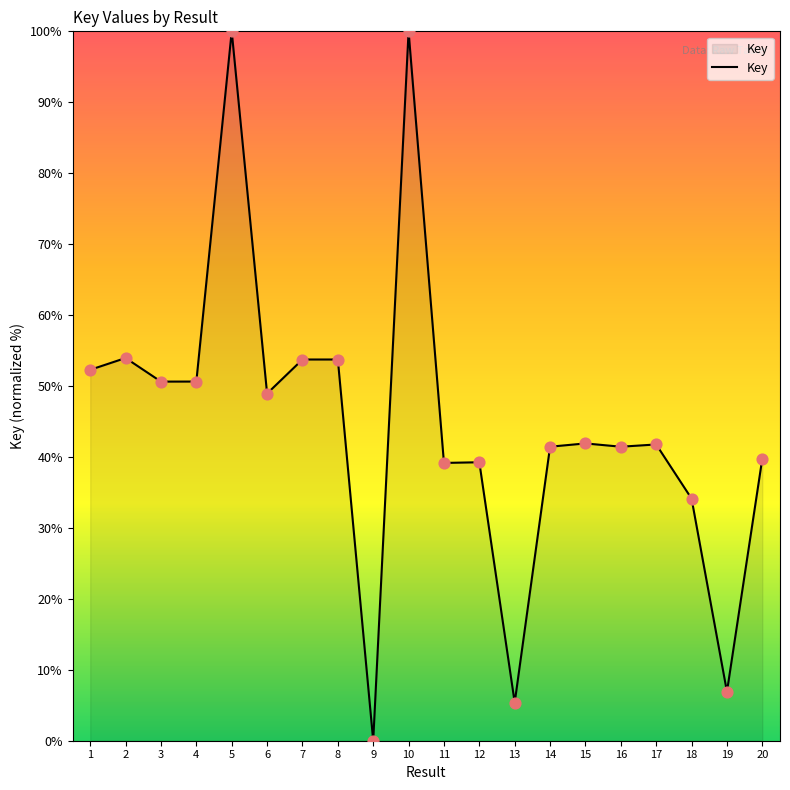

Which has a higher value, 14 or 6?

6